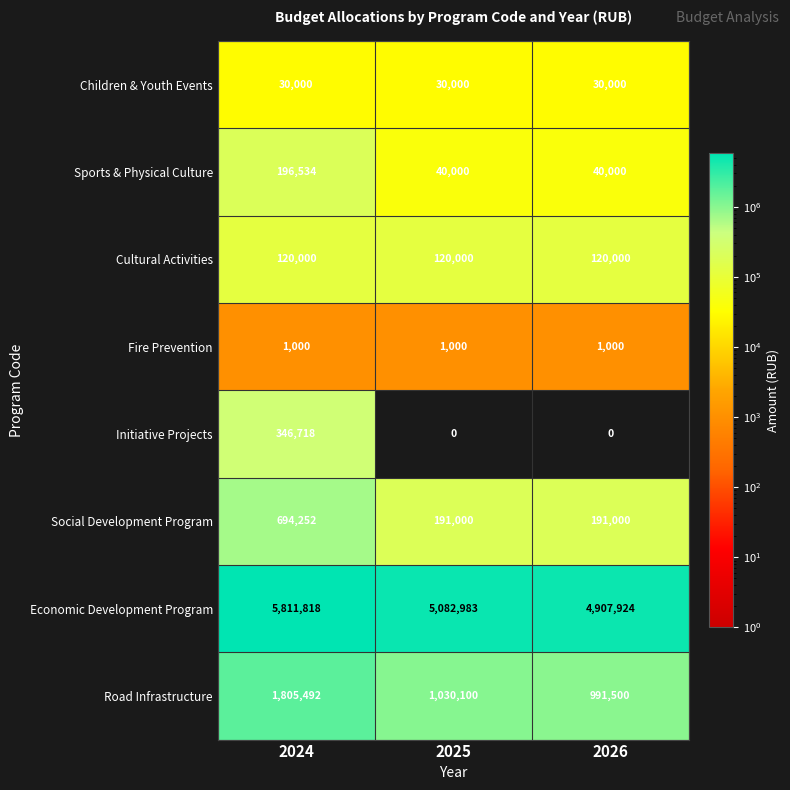

Reading right to left, transcribe all the data shown in this chart.

Children & Youth Events: 30000	30000	30000
Sports & Physical Culture: 40000	40000	196534
Cultural Activities: 120000	120000	120000
Fire Prevention: 1000	1000	1000
Initiative Projects: 0	0	346718
Social Development Program: 191000	191000	694252
Economic Development Program: 4907924	5082983	5811818
Road Infrastructure: 991500	1030100	1805492